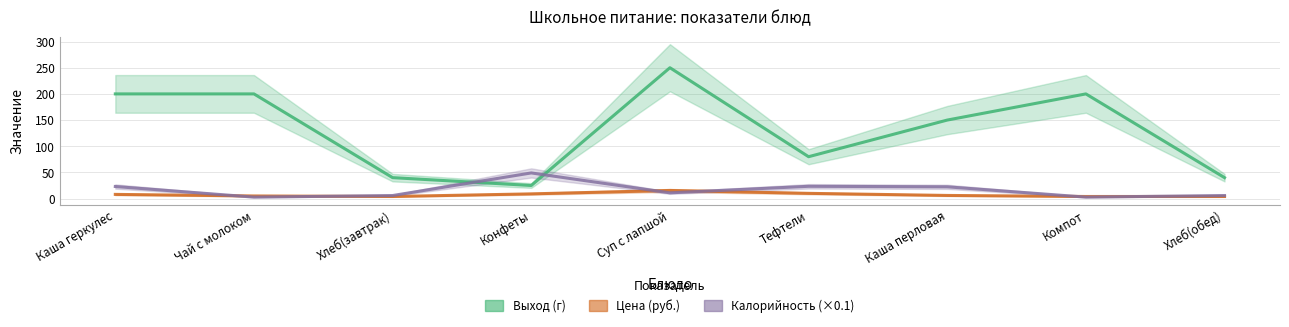

Is it true that Калорийность_scaled equals 2.0 at Хлеб(обед)?

False